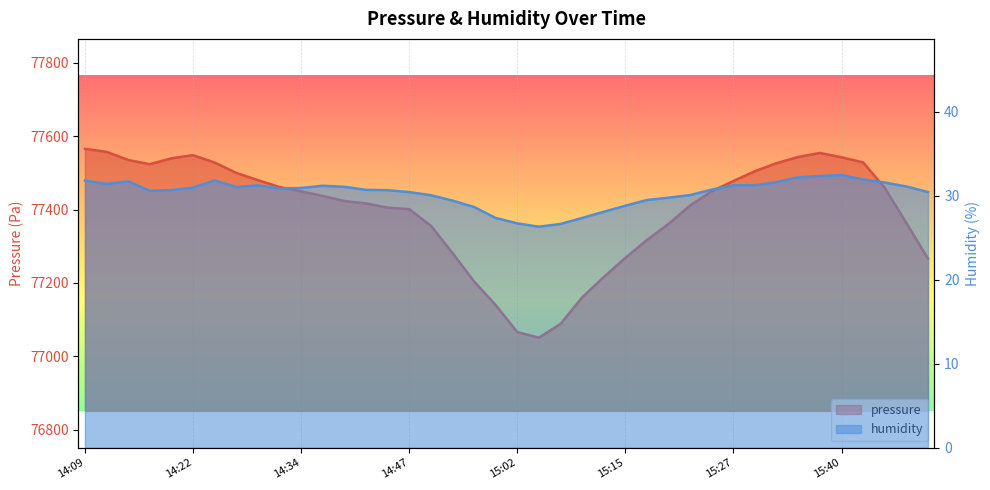

What is the label of the 31st point from the right?

14:32